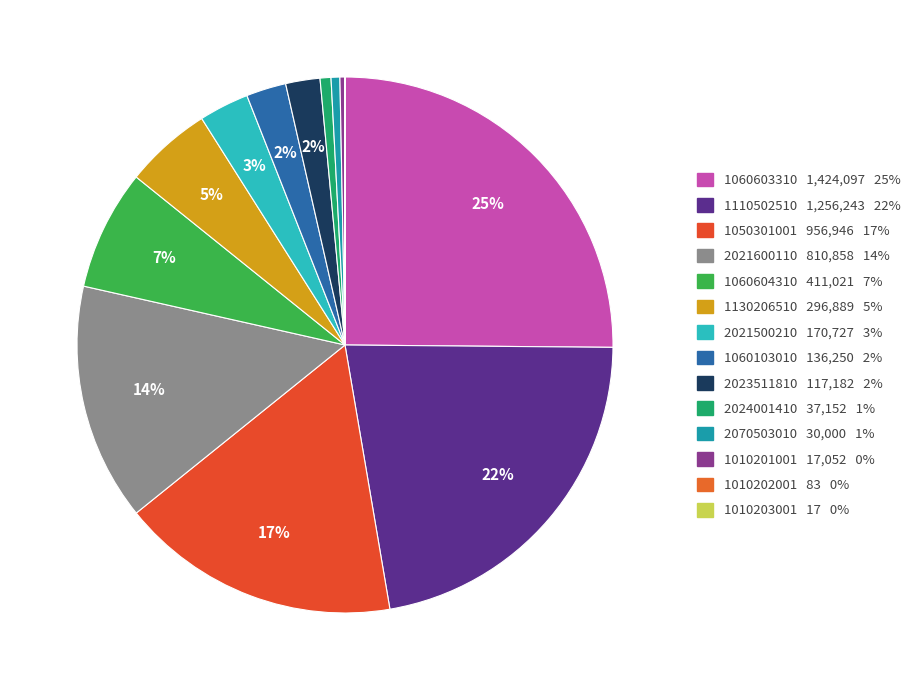

Rank the categories by value from highest to lowest.

1060603310, 1110502510, 1050301001, 2021600110, 1060604310, 1130206510, 2021500210, 1060103010, 2023511810, 2024001410, 2070503010, 1010201001, 1010202001, 1010203001